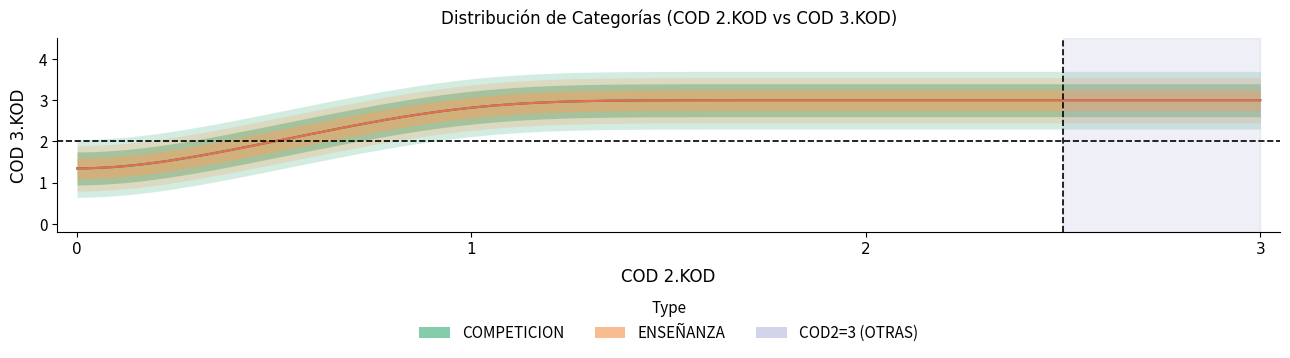

How many values in the COMPETICION series are below 2?

4